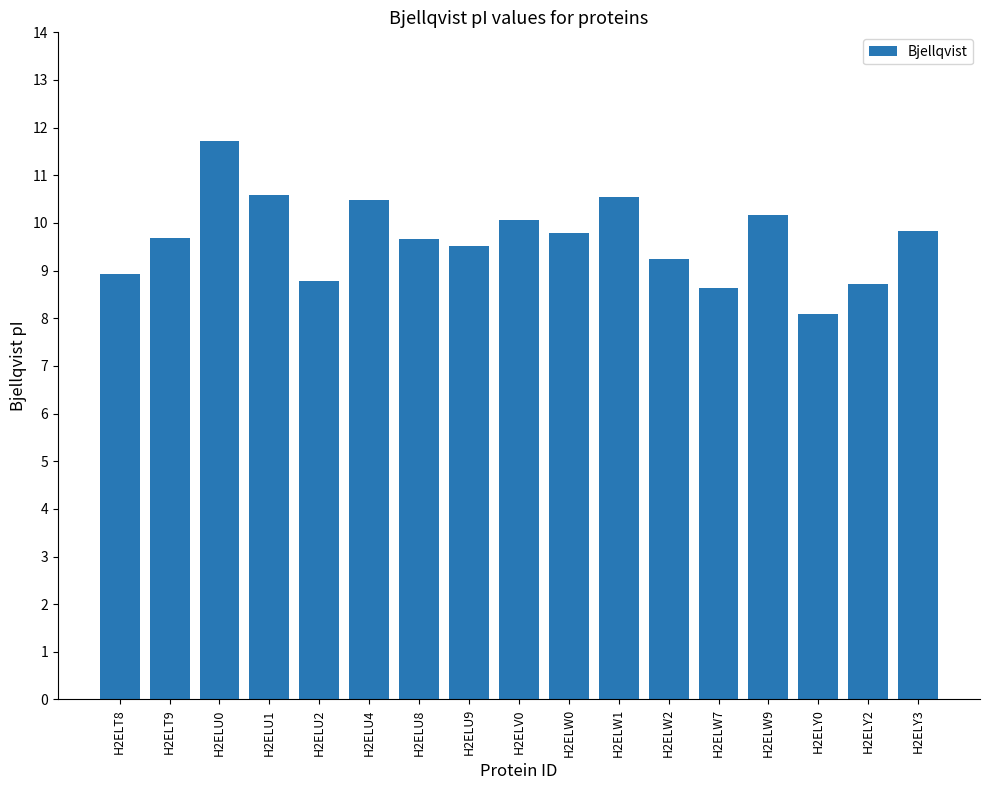

The value at H2ELW9 is 17.7. True or false?

False